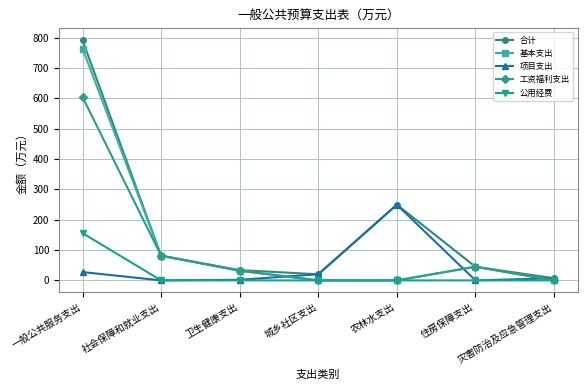

What is the value of the 工资福利支出 point at the 6th from the left?

44.9